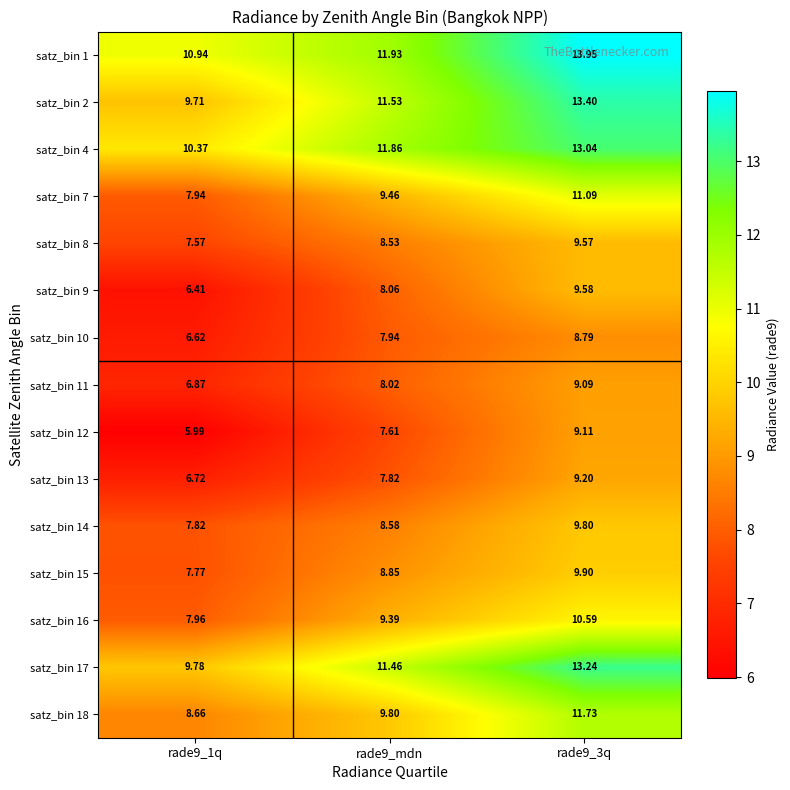

Is the value of satz_bin 17 at rade9_1q greater than the value of satz_bin 10 at rade9_mdn?

Yes